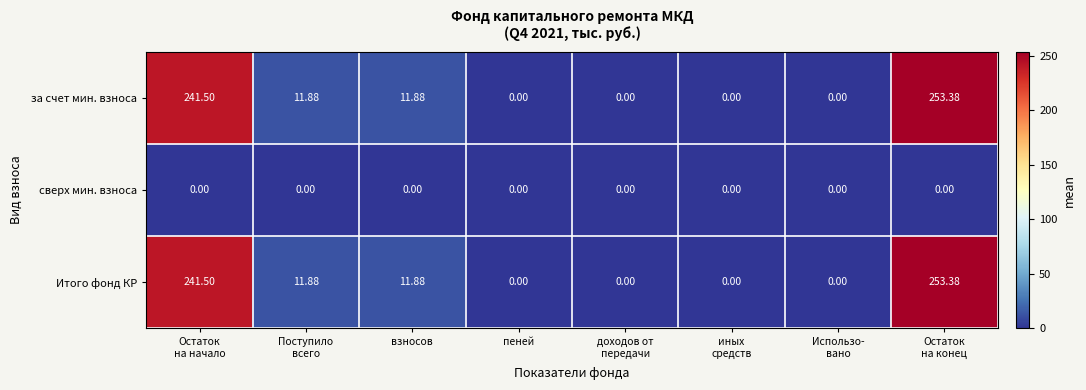

What is the maximum value shown in the chart?

253.4